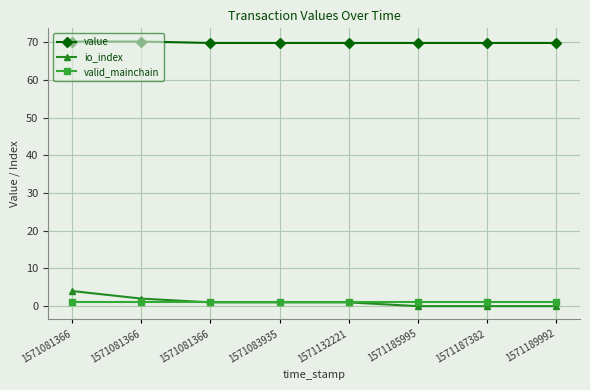

Which series has the largest total across all categories?

value